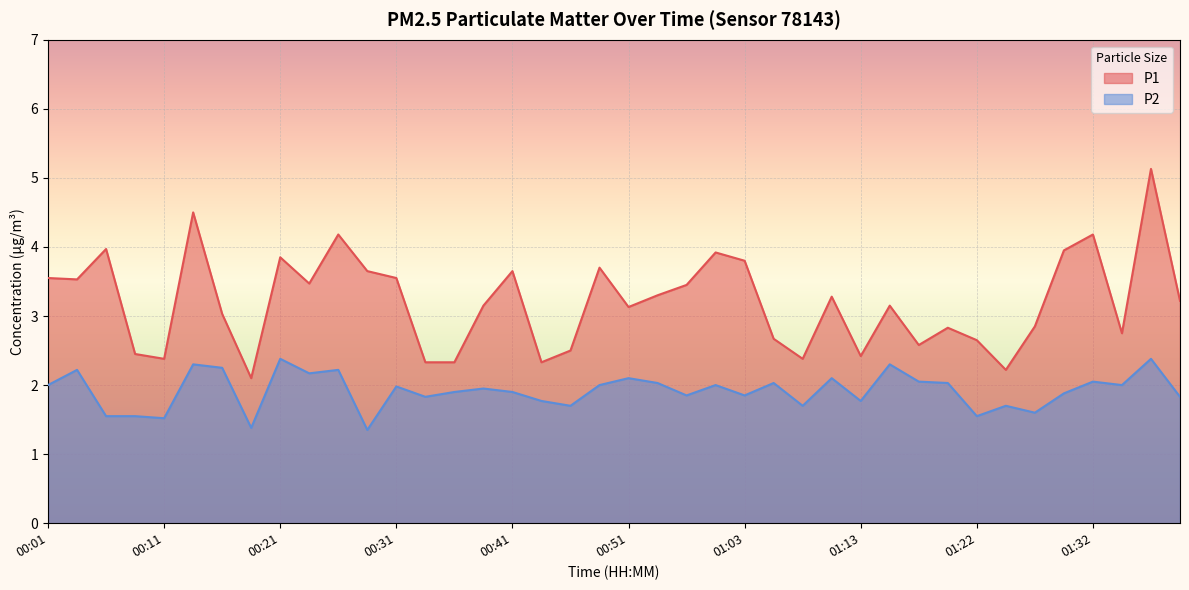

Does the chart display data point markers on the line(s)?

No